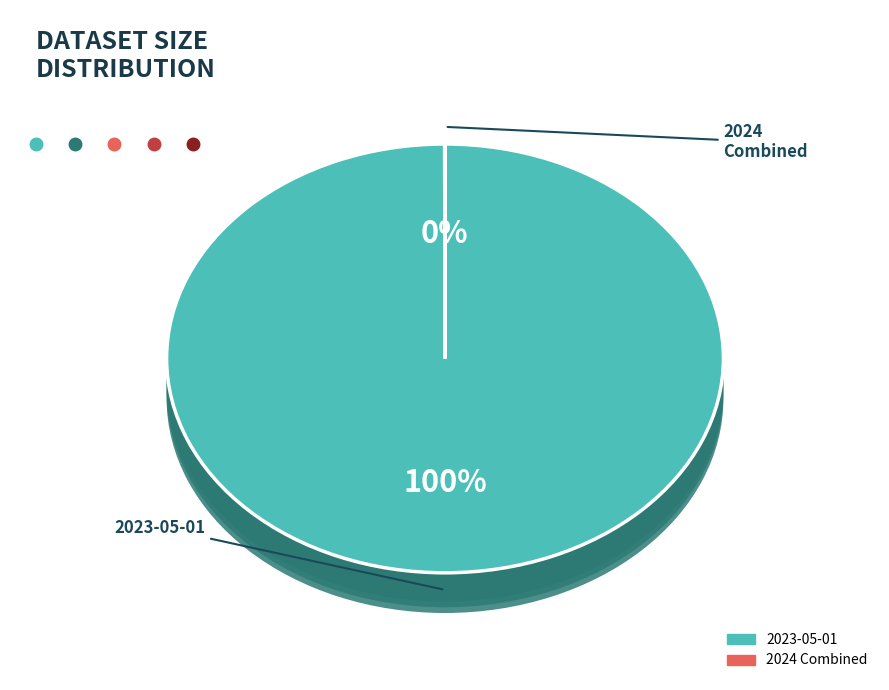

How many segments does this pie chart have?

3